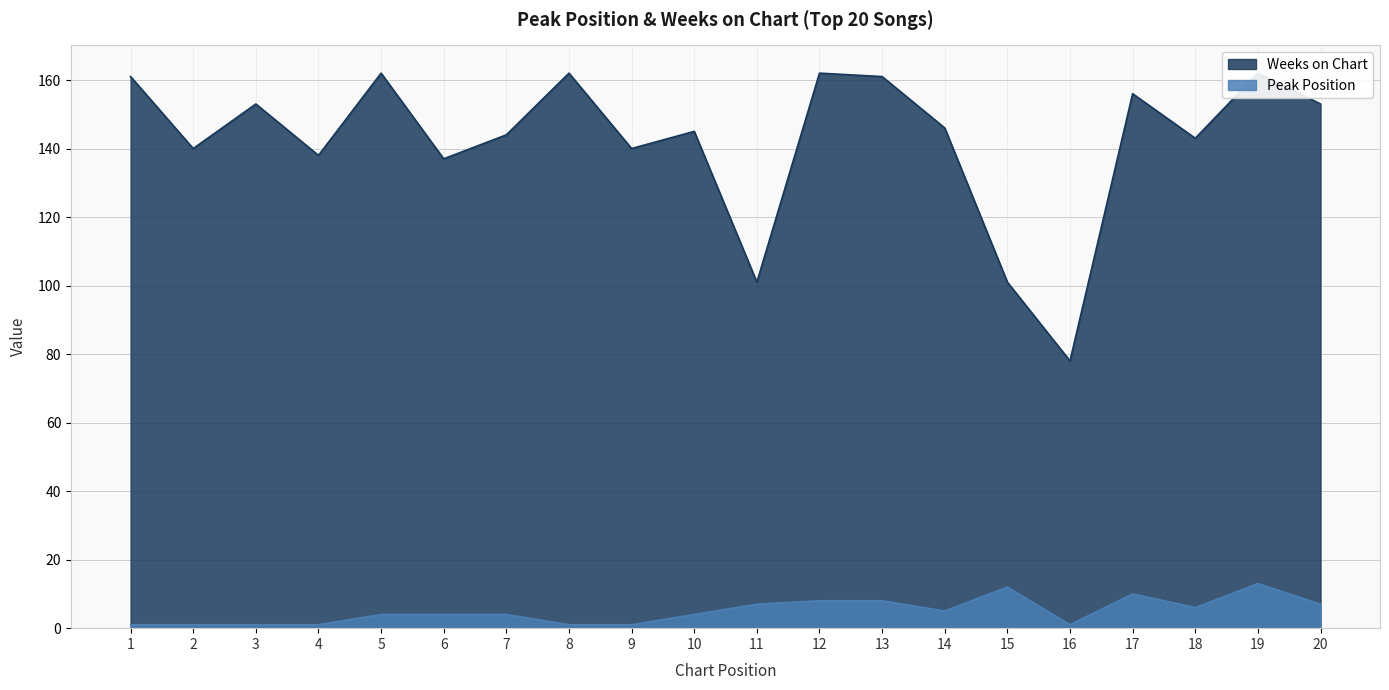

What is the total value across all series at 6?

141